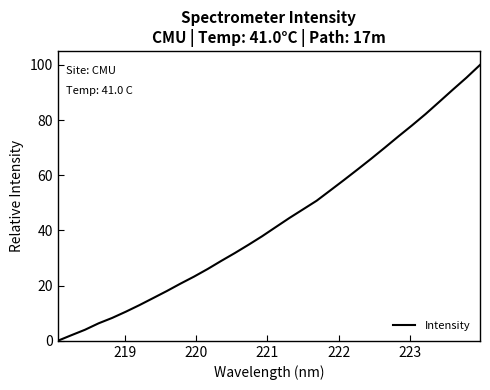

What is the maximum value shown in the chart?

100.0